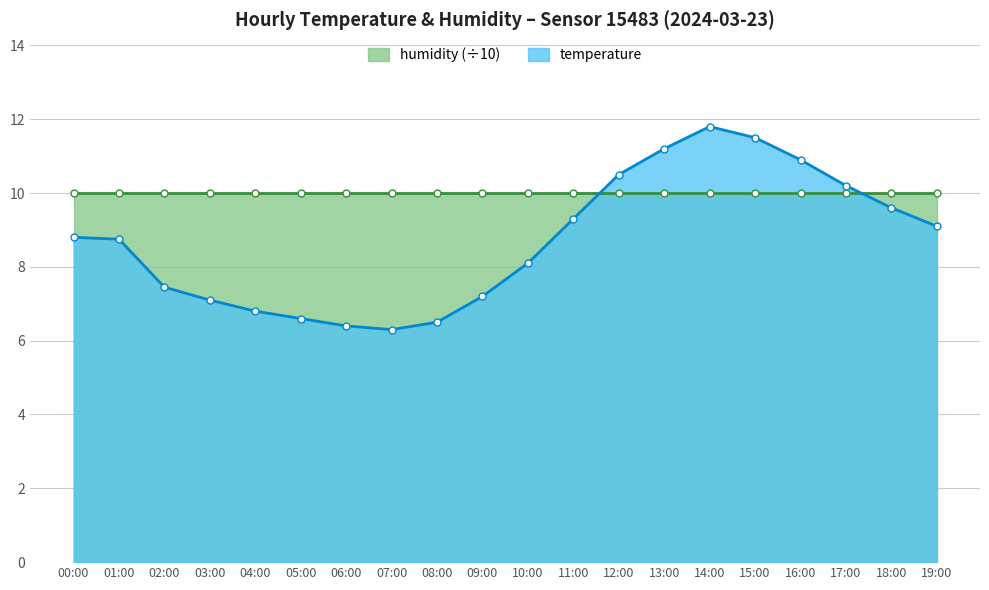

What position from the left is 16:00?

17